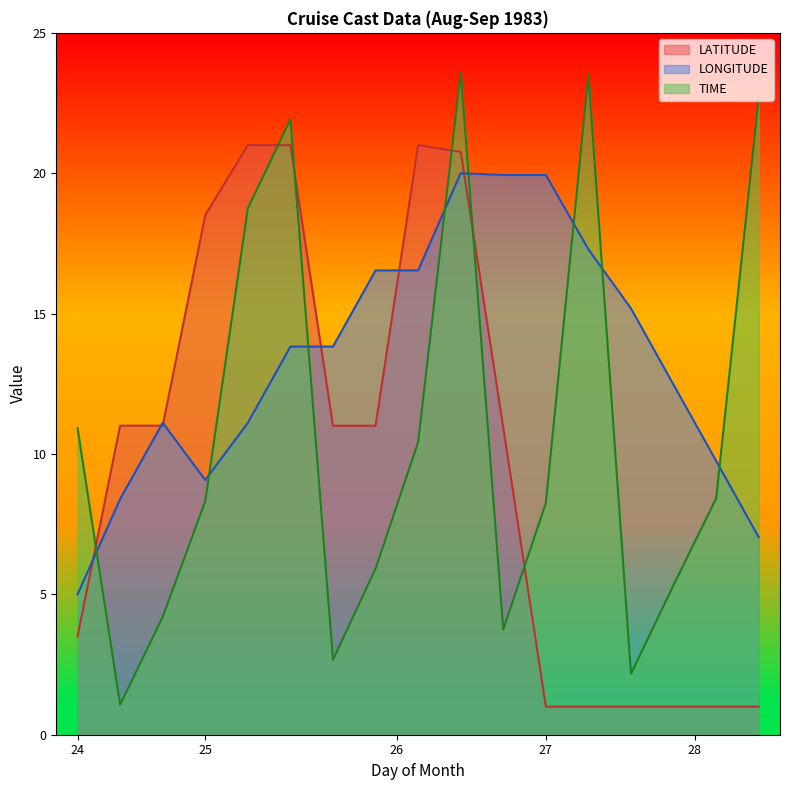

List the series in order of their overall mean, highest first.

LONGITUDE, TIME, LATITUDE